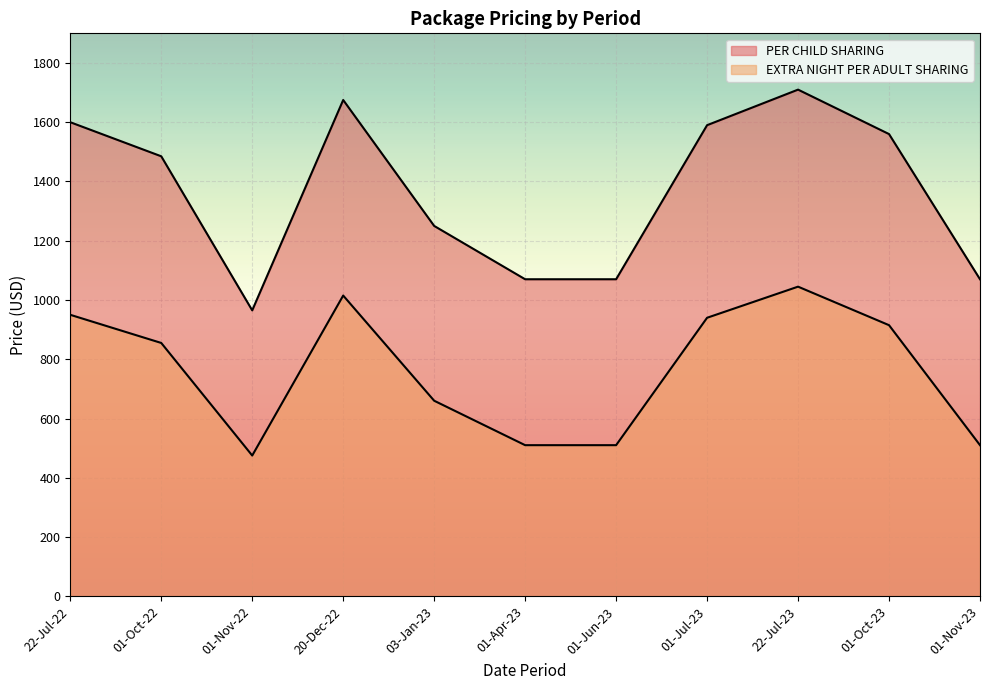

What is the average value of the EXTRA NIGHT PER ADULT SHARING series?

762